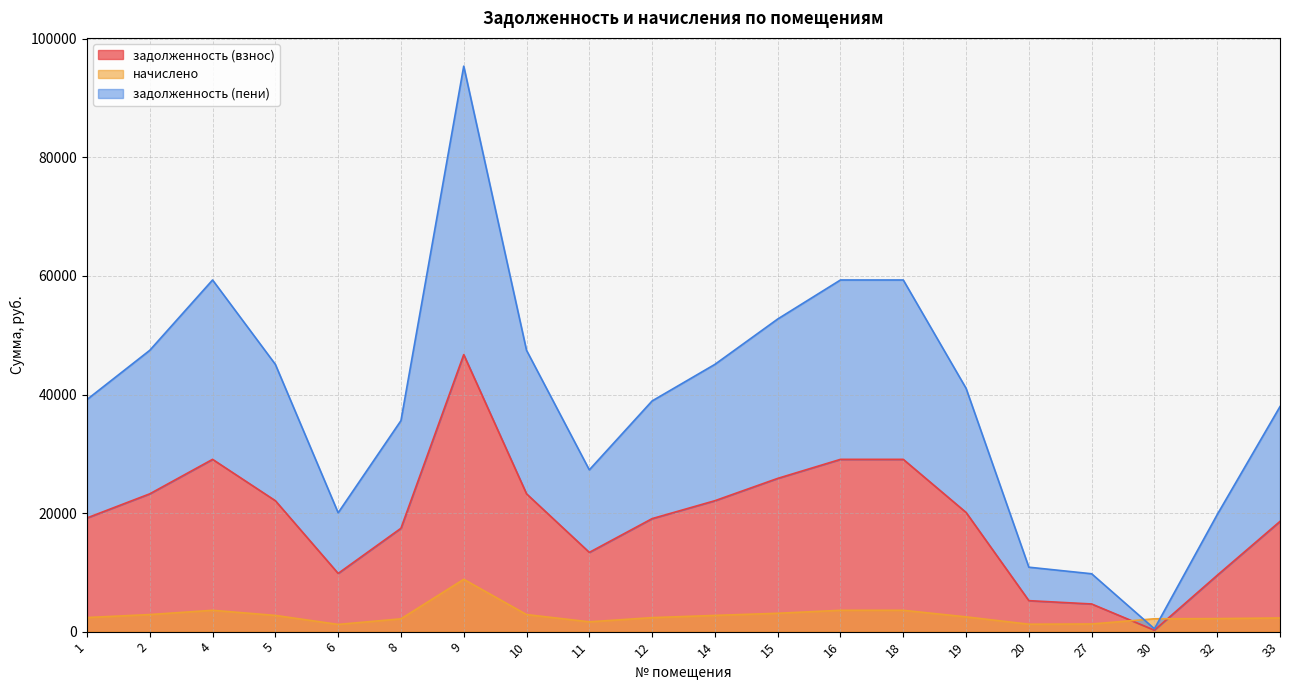

True or false: задолженность (пени) has more than 1 interior local peaks.

True